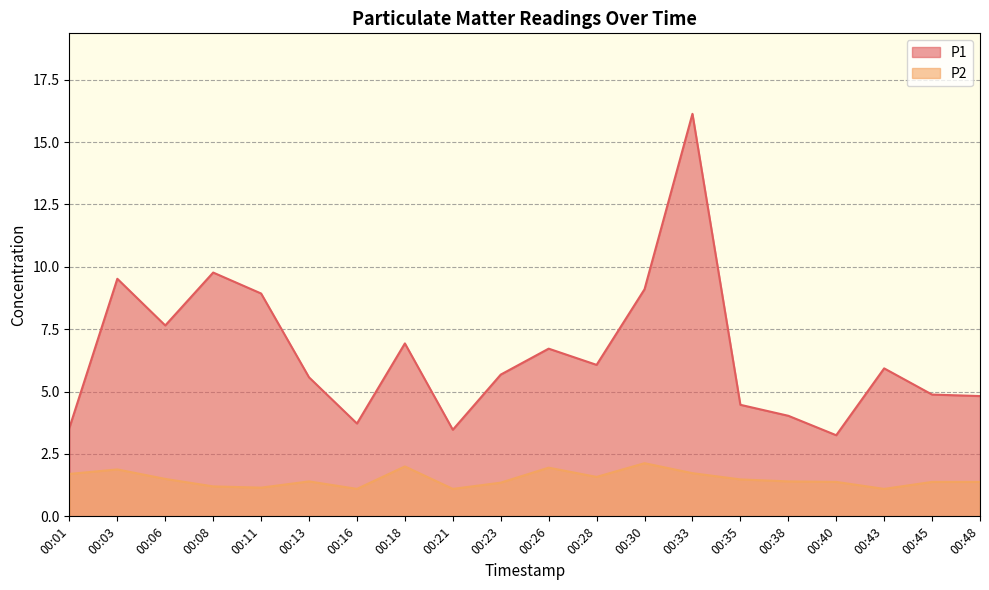

How many values in the P1 series exceed 5?

12